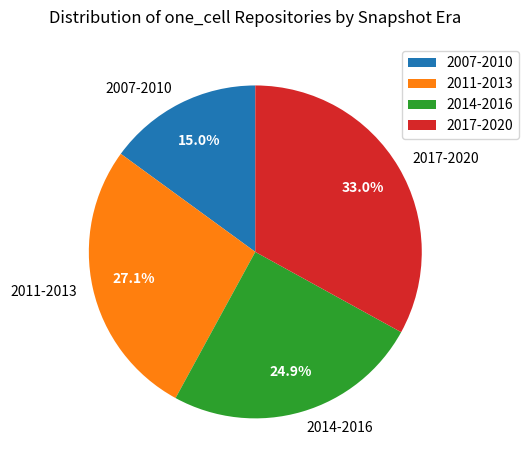

Rank the categories by value from lowest to highest.

2007-2010, 2014-2016, 2011-2013, 2017-2020